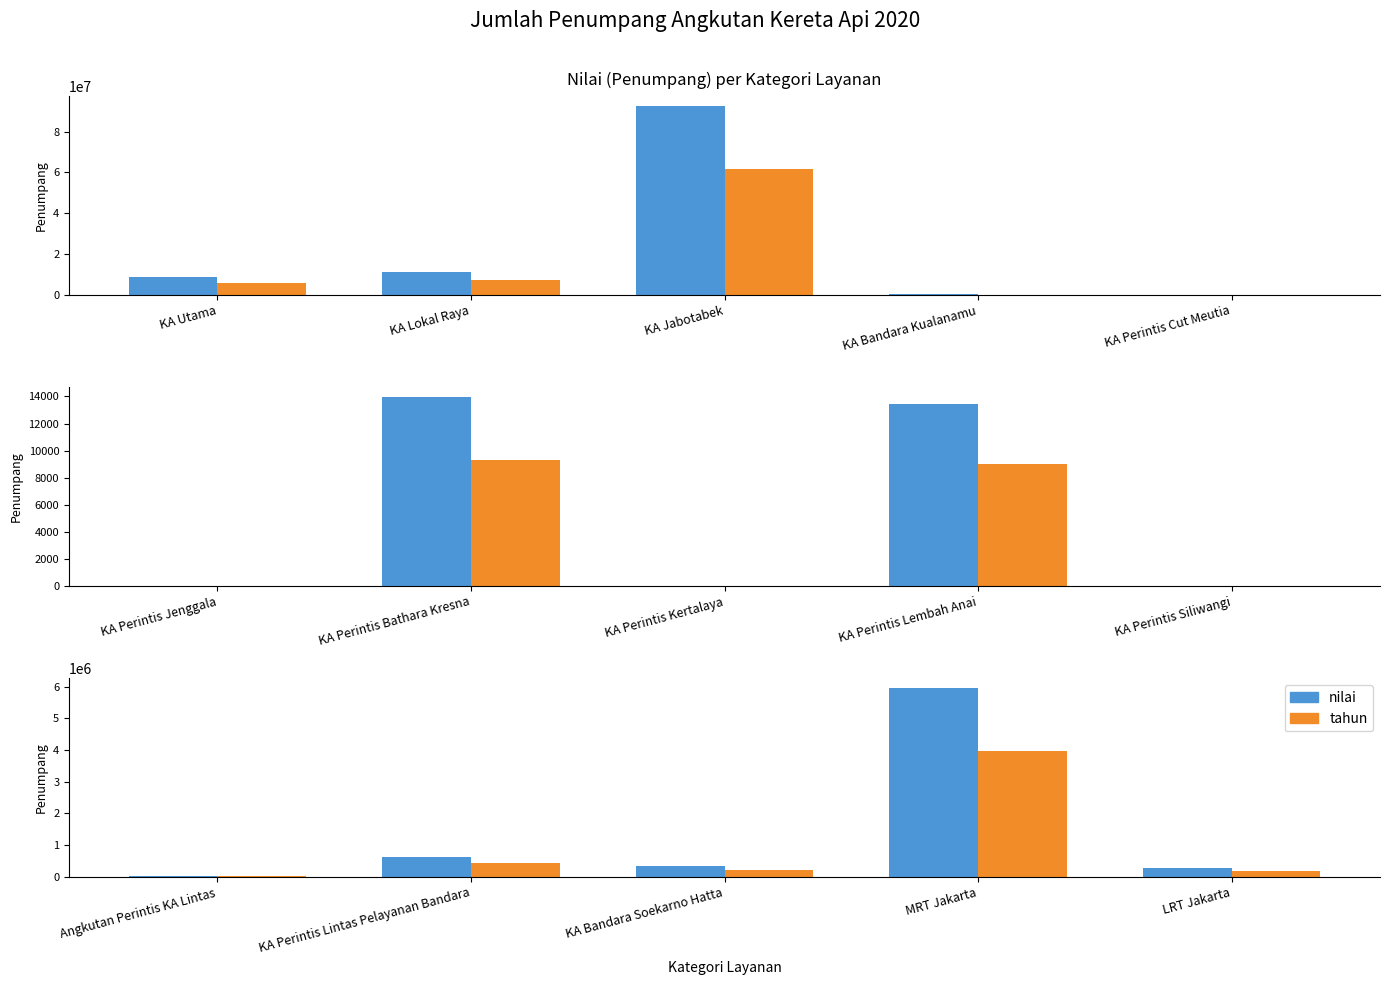

List the series in order of their peak value, highest first.

nilai, tahun